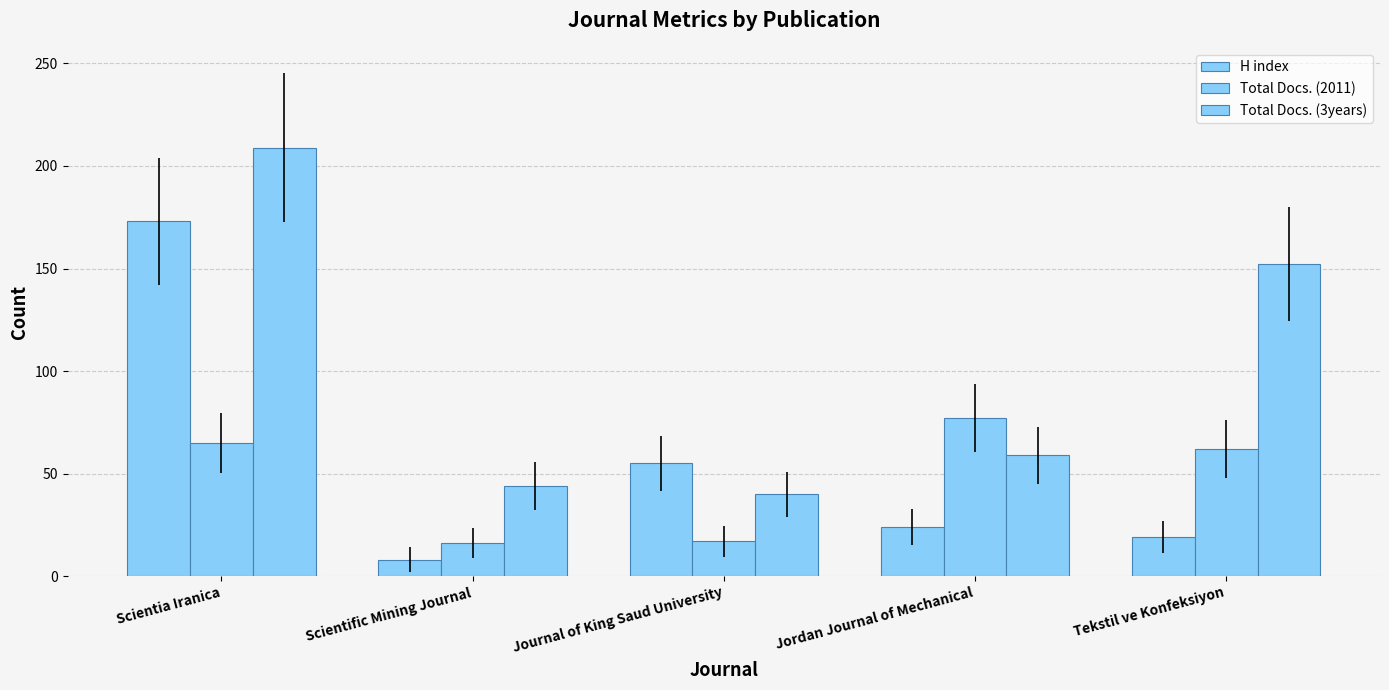

At which category is the sum across all series the highest?

Scientia Iranica